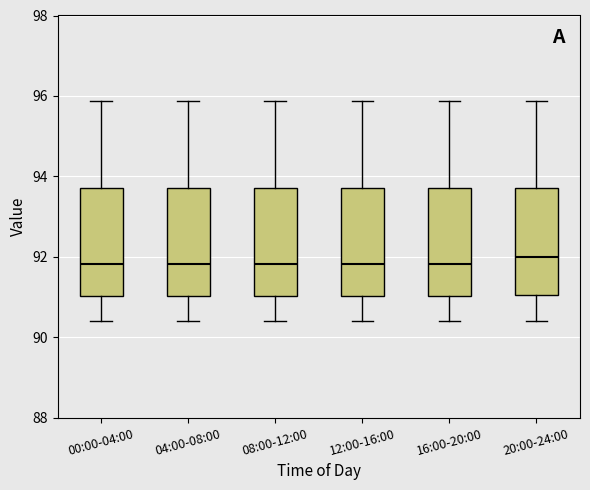

Where does the upper whisker of the box for 12:00-16:00 end on the y-axis? The values are not printed on the chart, so give them approximately, as read against the axis.

95.8